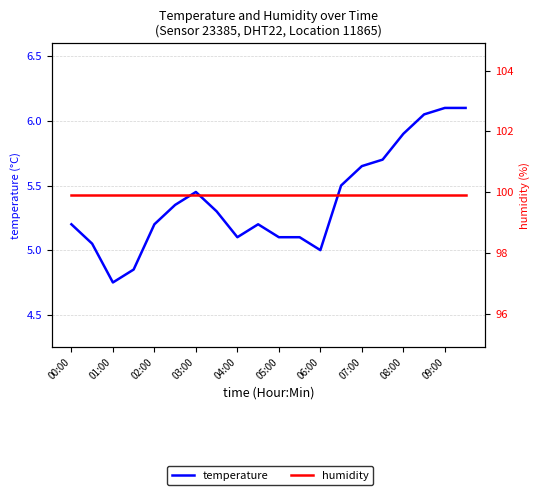

What is the spread (max minus min) of values at 07:00?

94.6